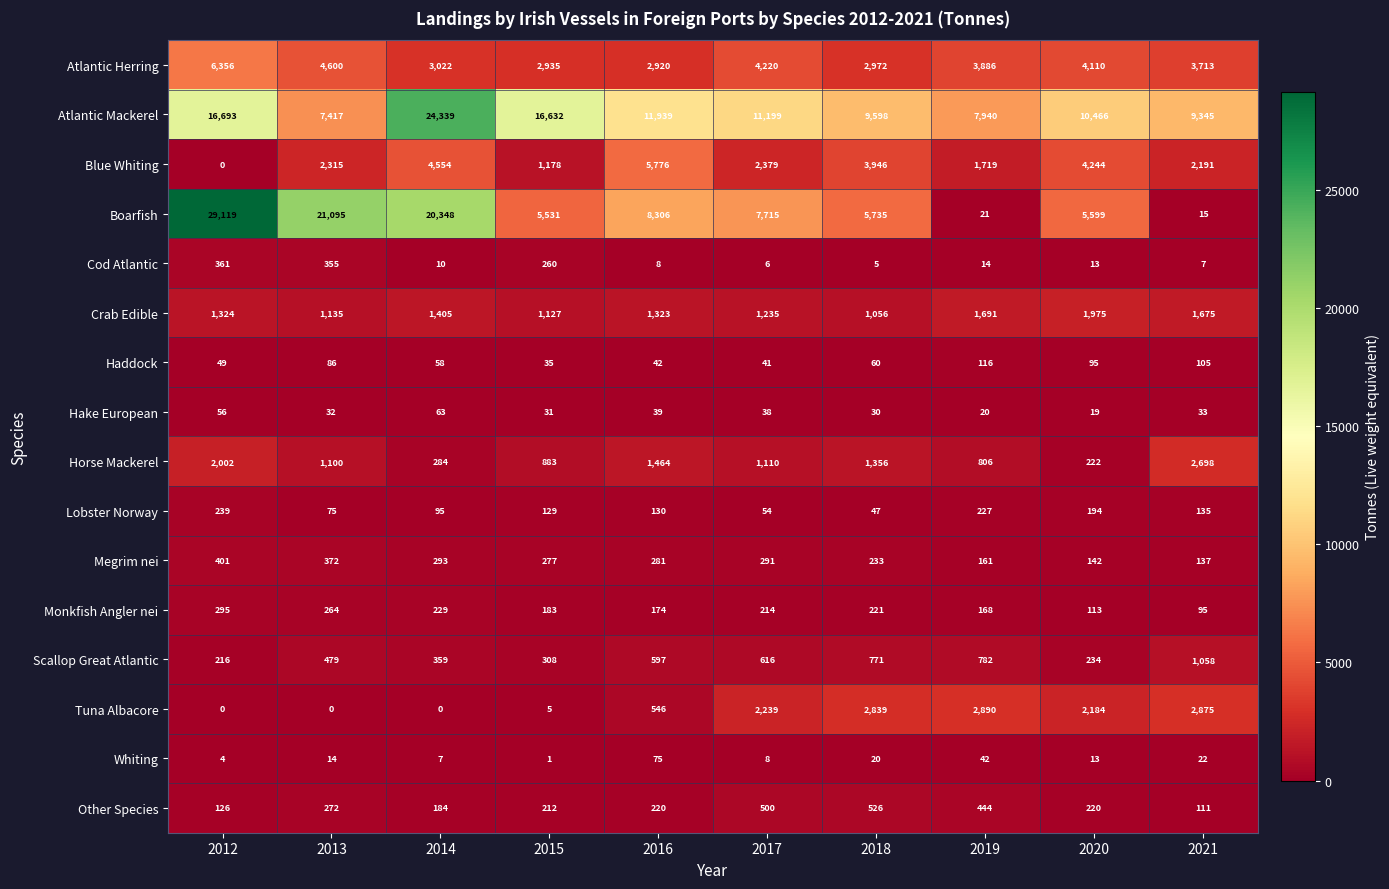

At 2018, list the series in order from smallest to largest.

Cod Atlantic, Whiting, Hake European, Lobster Norway, Haddock, Monkfish Angler nei, Megrim nei, Other Species, Scallop Great Atlantic, Crab Edible, Horse Mackerel, Tuna Albacore, Atlantic Herring, Blue Whiting, Boarfish, Atlantic Mackerel